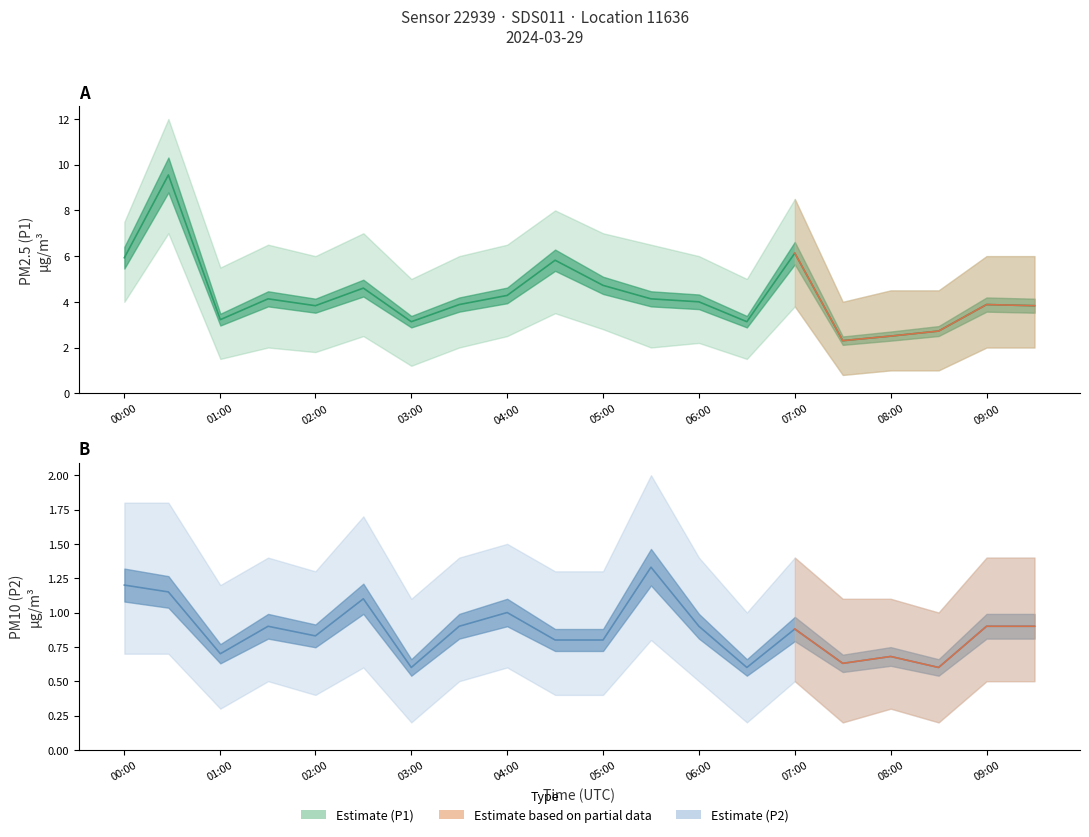

At 02:30, list the series in order from largest to smallest.

P1, P2